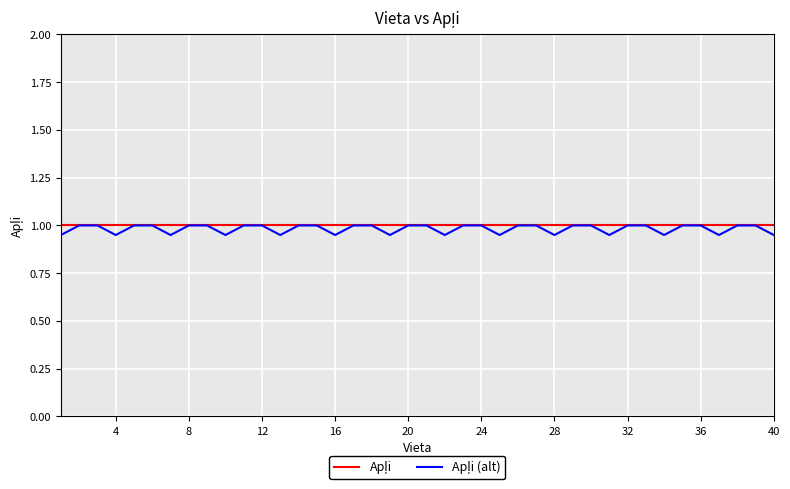

True or false: Apļi (alt) and Apļi intersect in this chart.

False